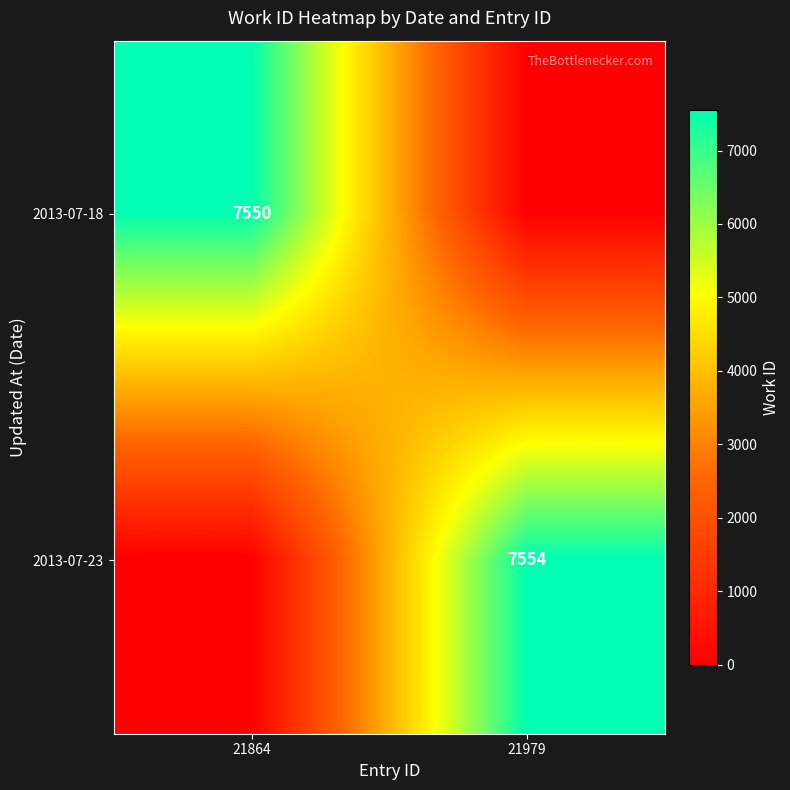

True or false: 2013-07-18 has a value of 4219 at 21864.

False